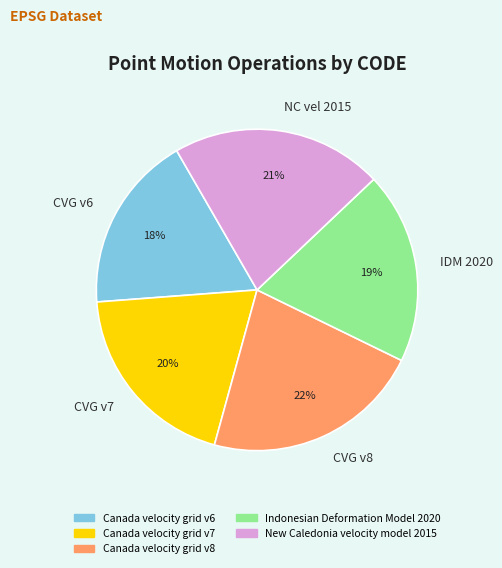

The Canada velocity grid v7 slice represents 14% of the pie. True or false?

False